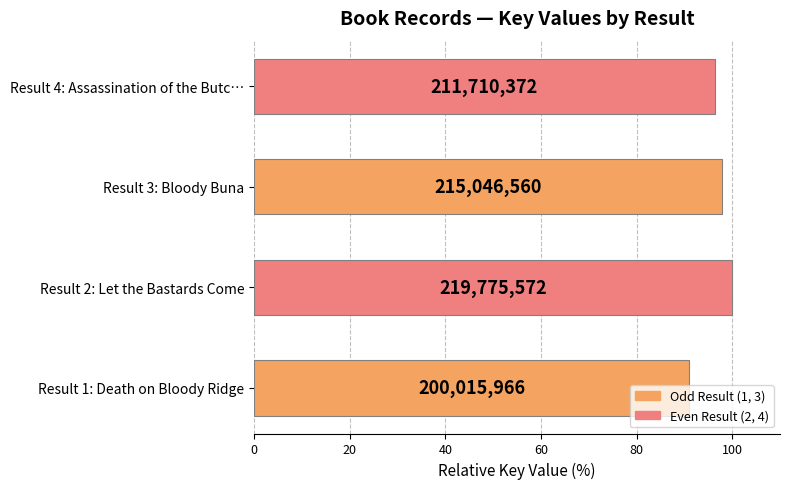

How many bars are there in total?

4